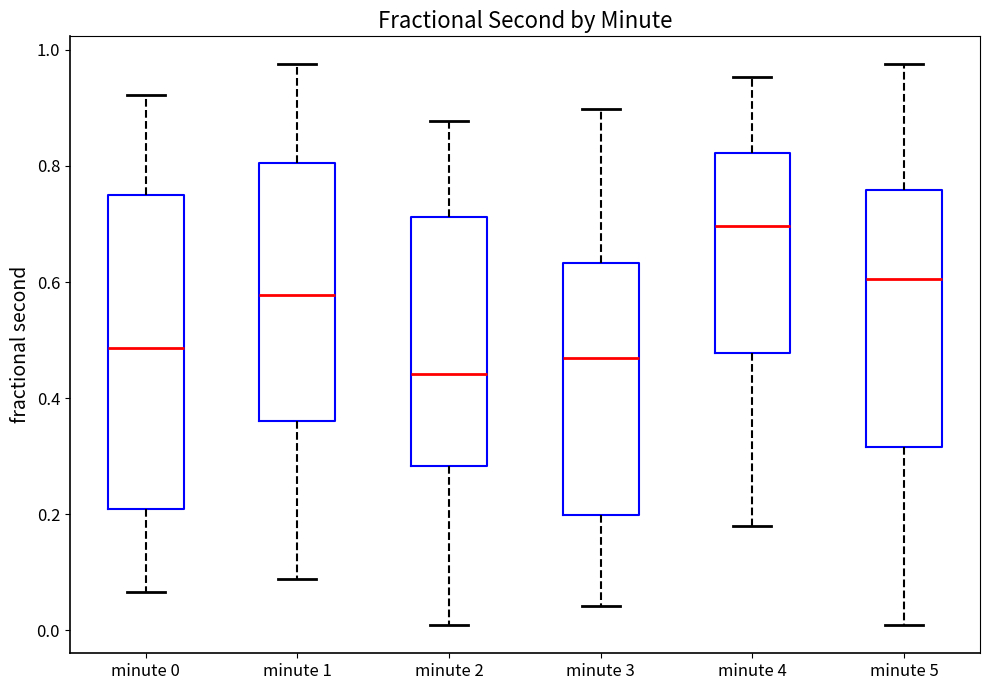

Comparing the boxes themselves (not the whiskers), which one is the tallest?

minute 0